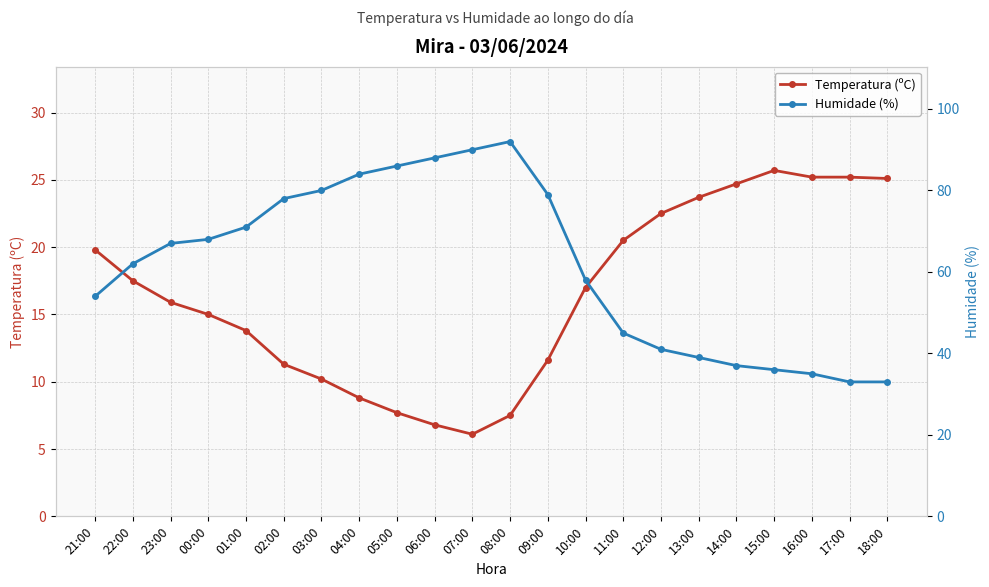

What is the spread (max minus min) of values at 00:00?

53.0